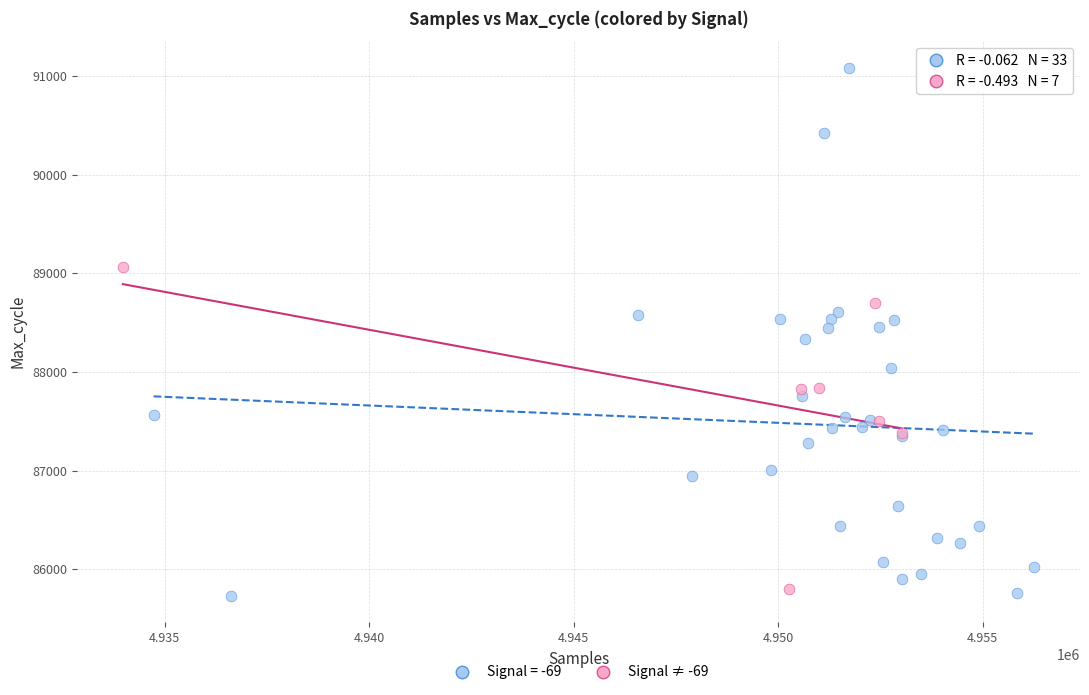

Which series has the largest Y range (max minus min)?

Signal = -69